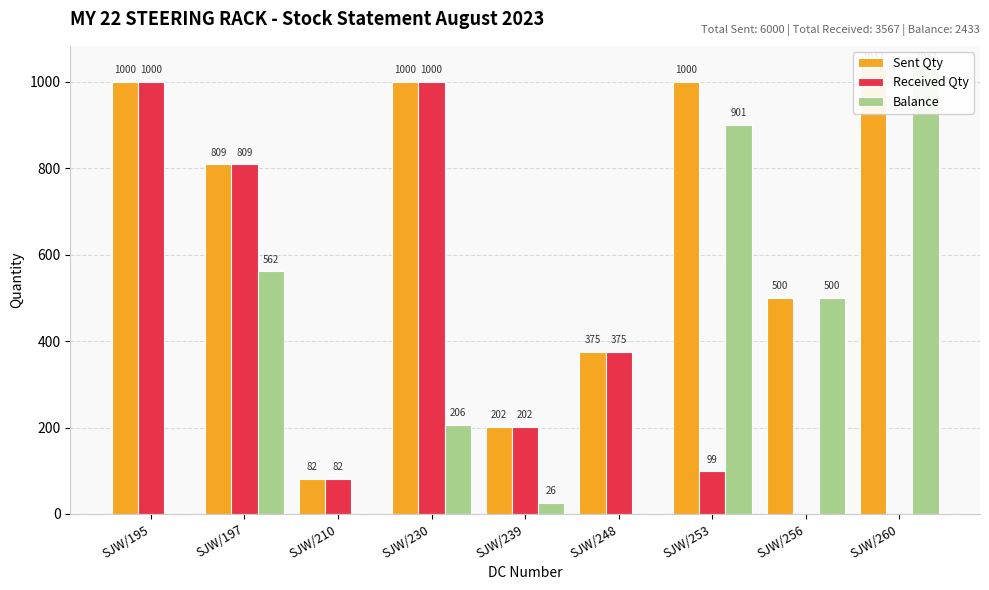

What value does the Sent Qty series have at SJW/239, to the nearest 10?

200